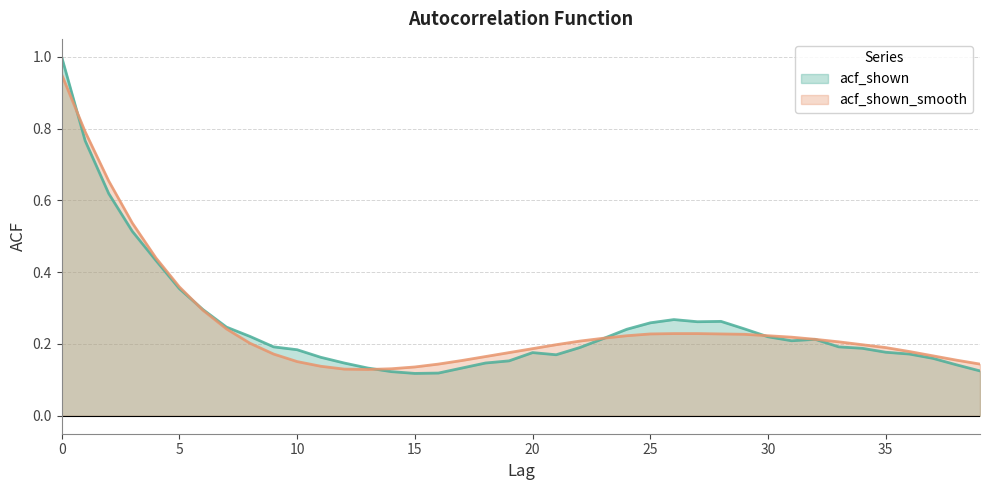

Is the value of acf_shown at 29 greater than the value of acf_shown_smooth at 33?

Yes